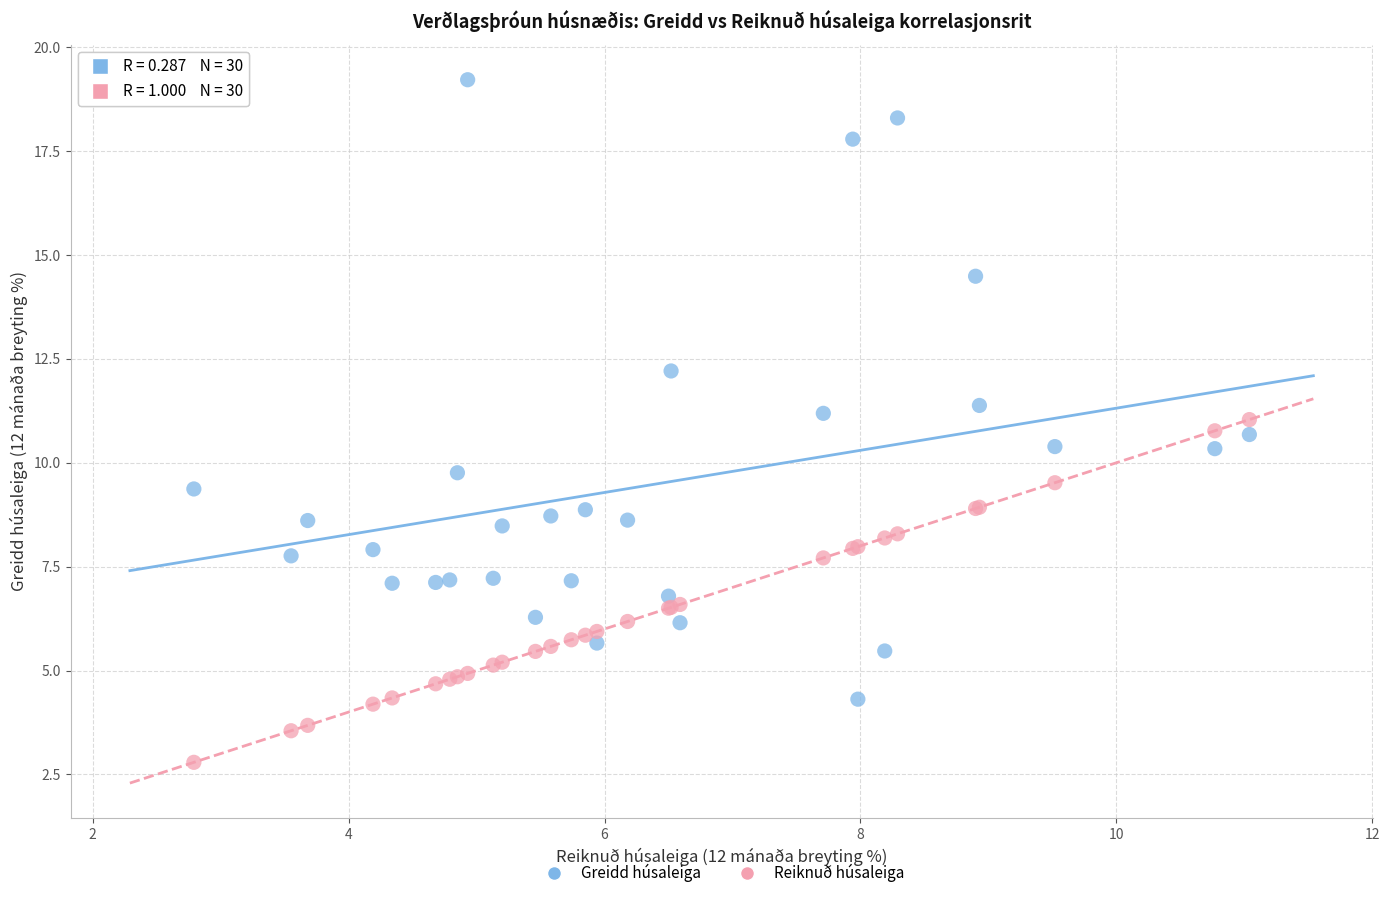

Which series reaches the minimum Y coordinate?

Reiknuð húsaleiga